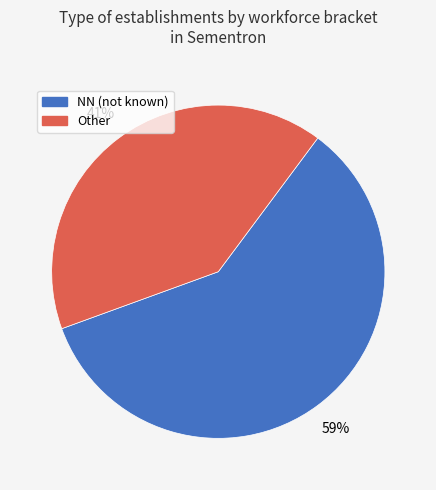

Count the number of slices in the pie.

2